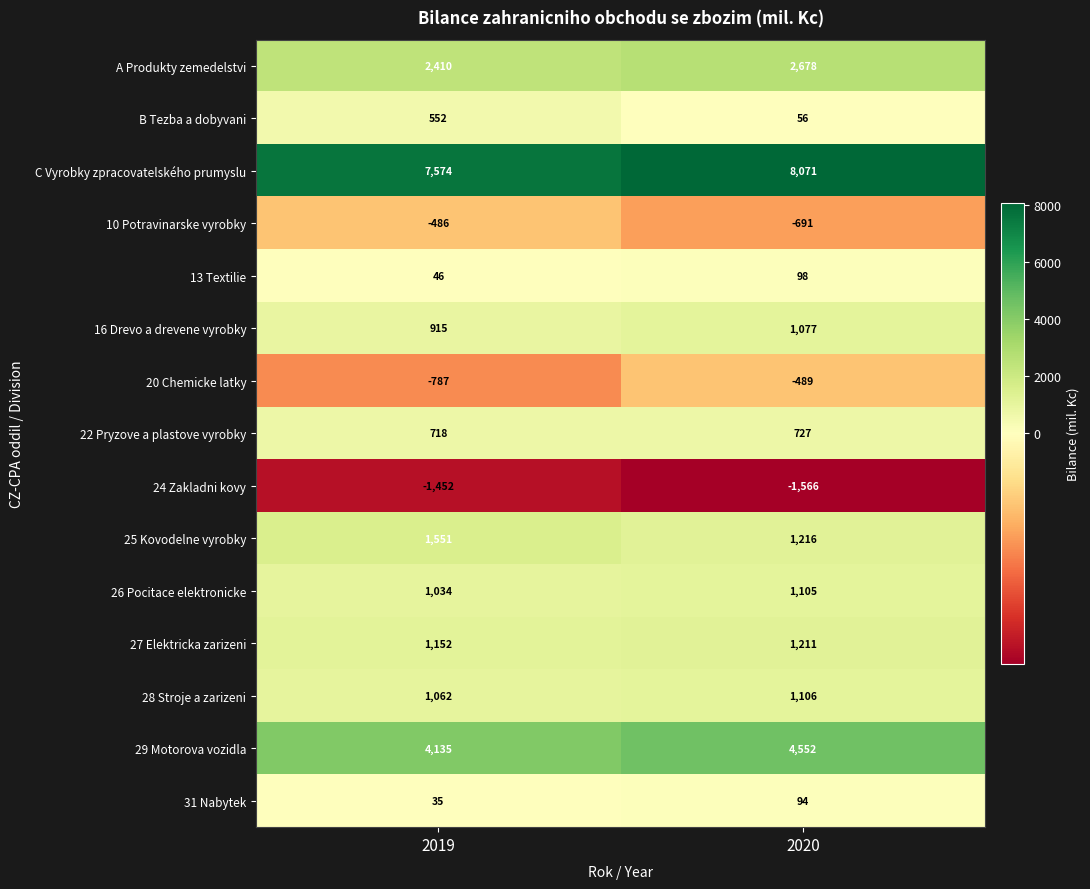

Where is 25 Kovodelne vyrobky nearest to the value 1383?

2020